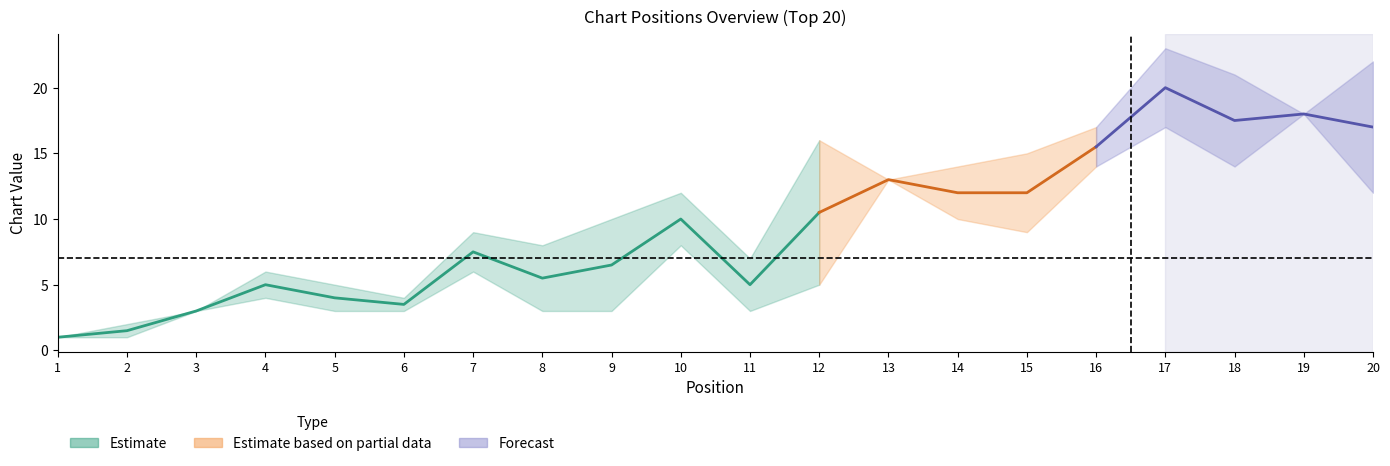

What is the sum of all Peak Position values?

150